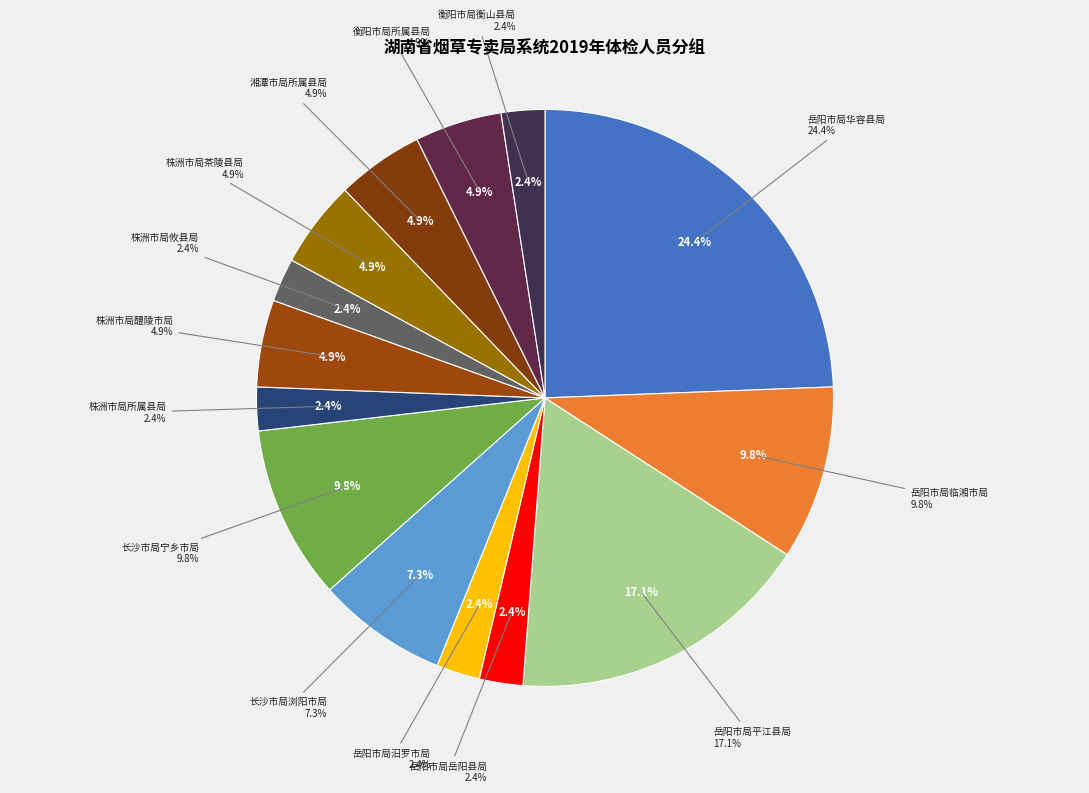

How many segments does this pie chart have?

14